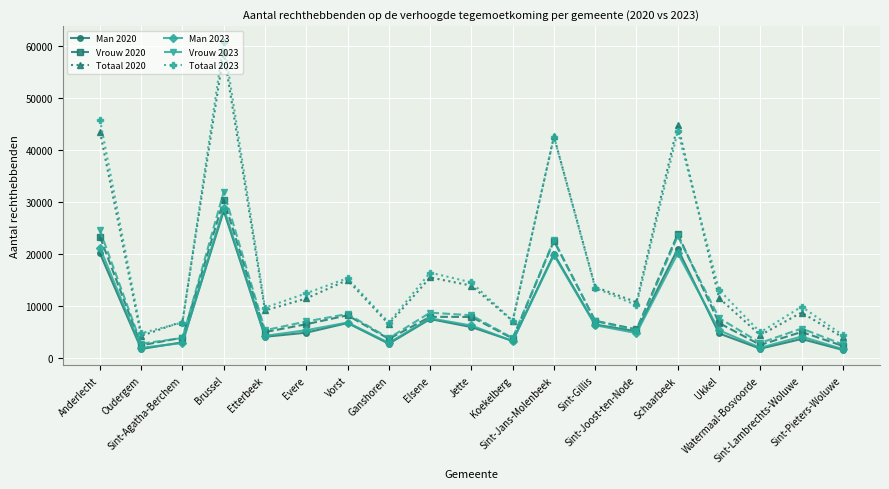

At how many categories does at least one series exceed 31096?

4